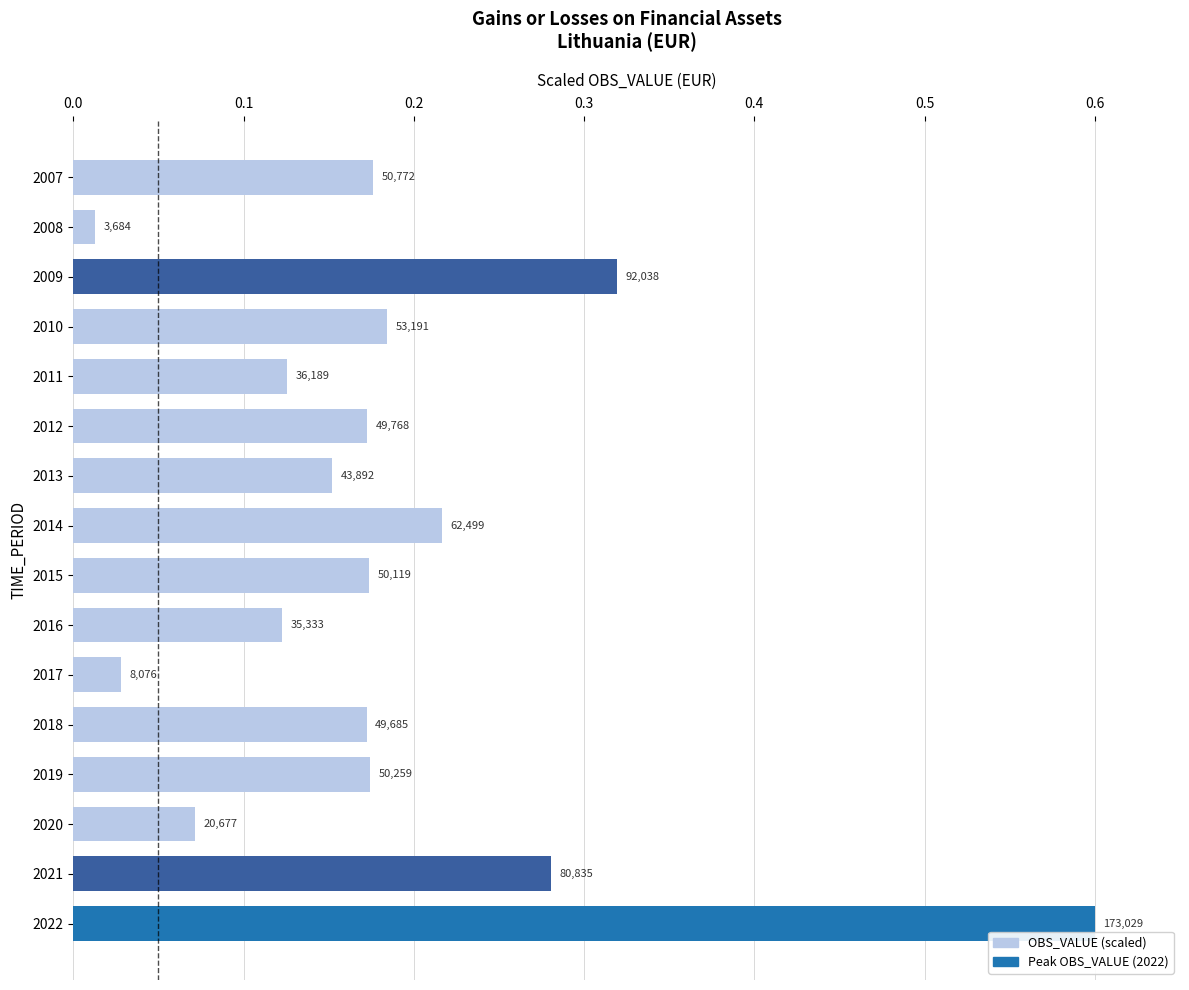

Are the bars grouped side by side (vs. stacked)?

No